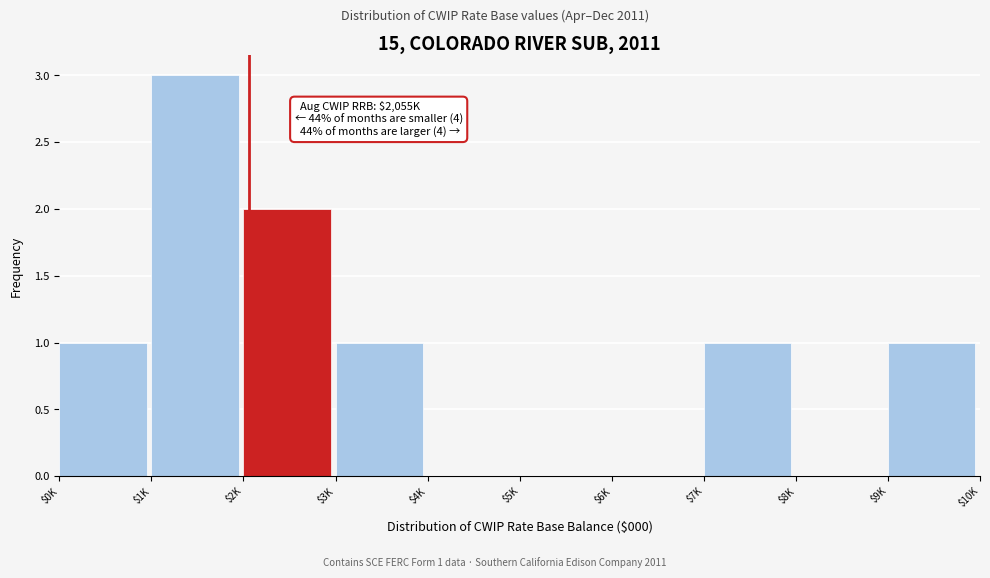

The value at $3K is 1. True or false?

True